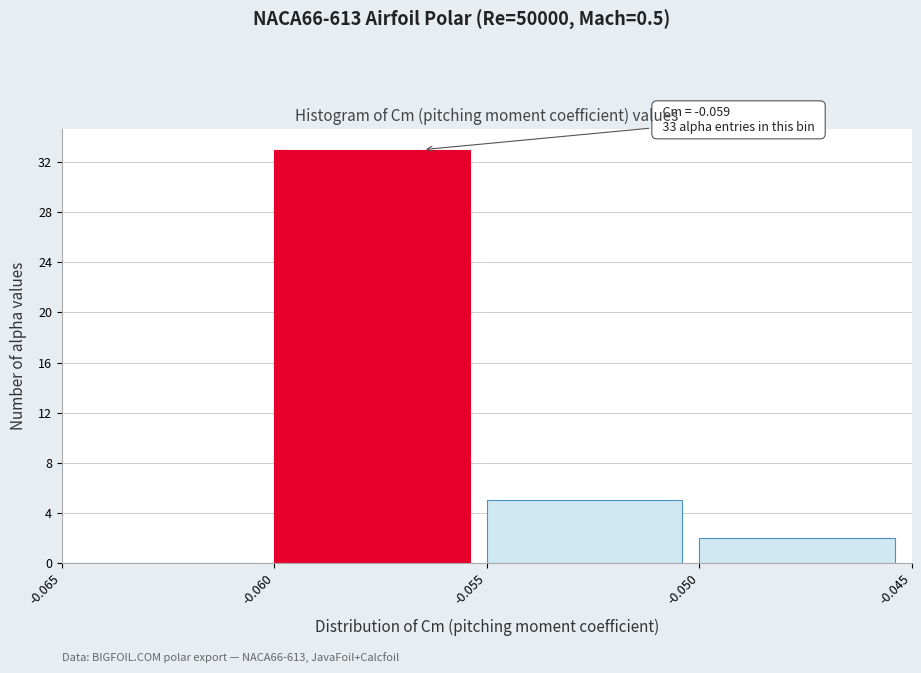

Which range on the x-axis has the tallest bar?

-0.060 to -0.055